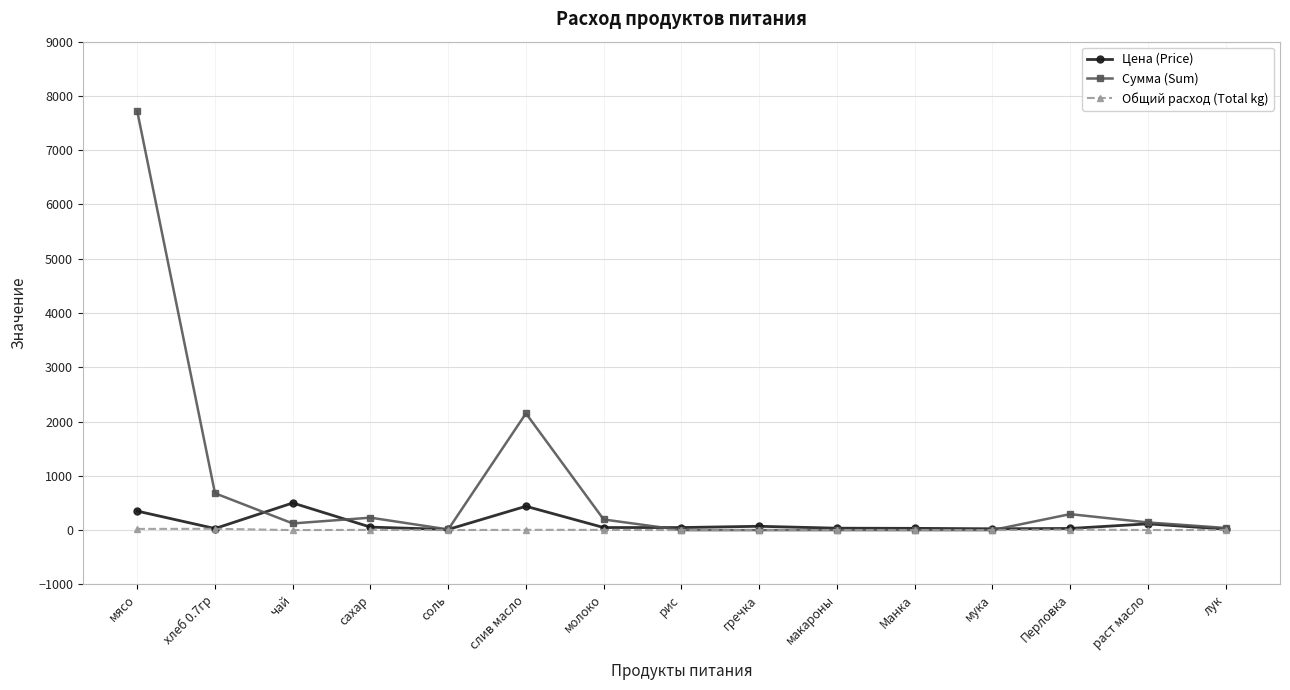

What is the maximum value for Сумма (Sum)?

7717.5